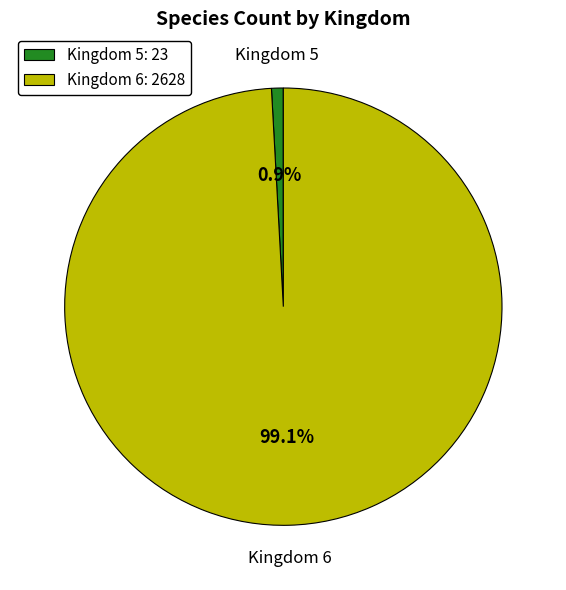

Between Kingdom 6: 2628 and Kingdom 5: 23, which is larger?

Kingdom 6: 2628